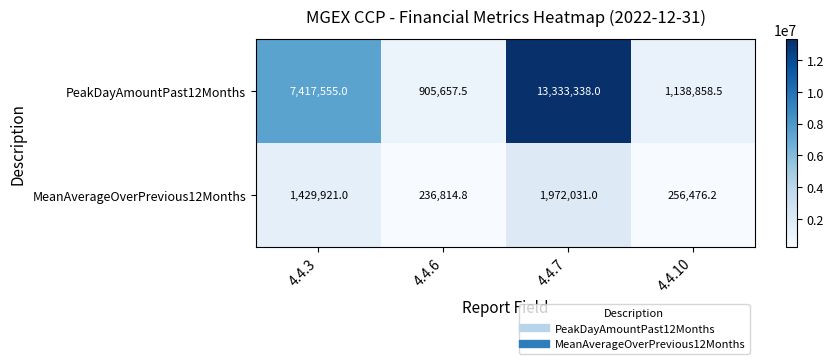

How many values in the MeanAverageOverPrevious12Months series are below 1429921?

2